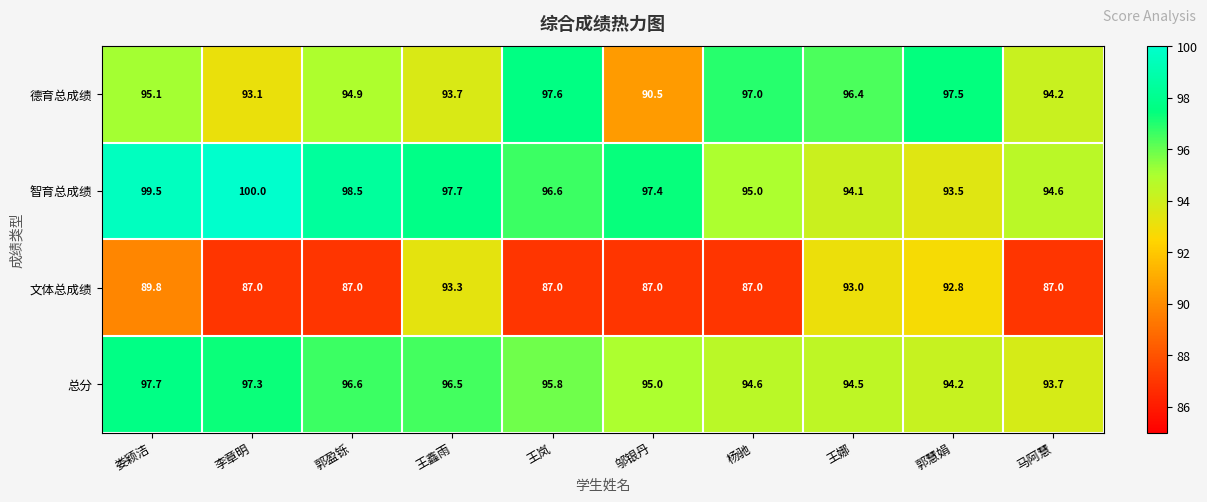

What is the total value across all series at 郭盈铄?

377.0